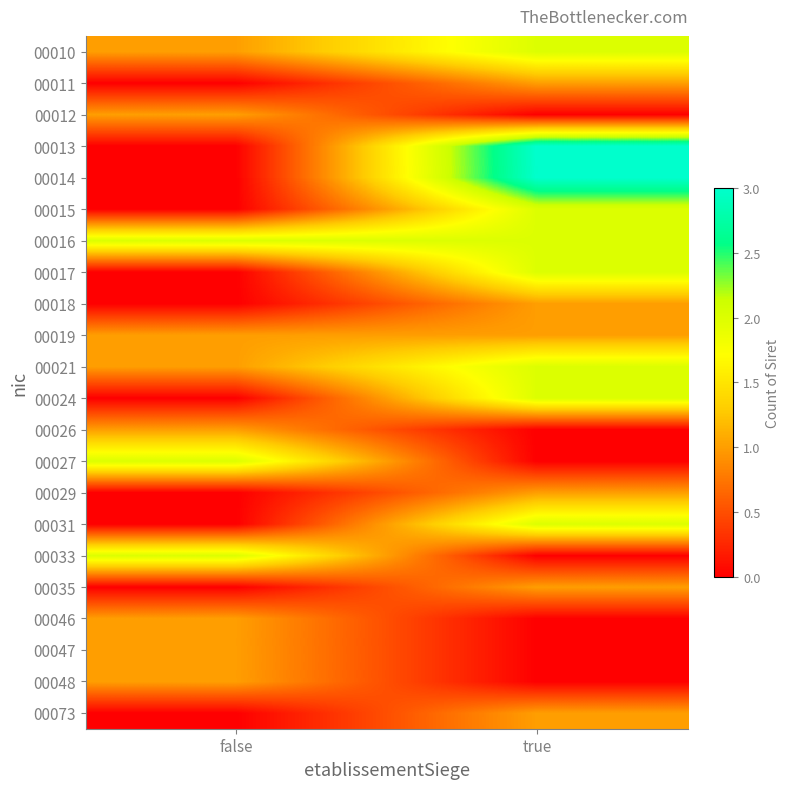

At which category is the sum across all series the highest?

true